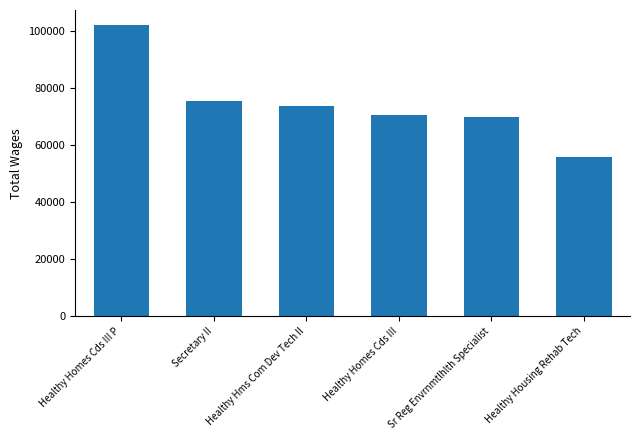

Reading left to right, what are all the values shown in this chart?

102290	75441	73874	70594	69963	55830